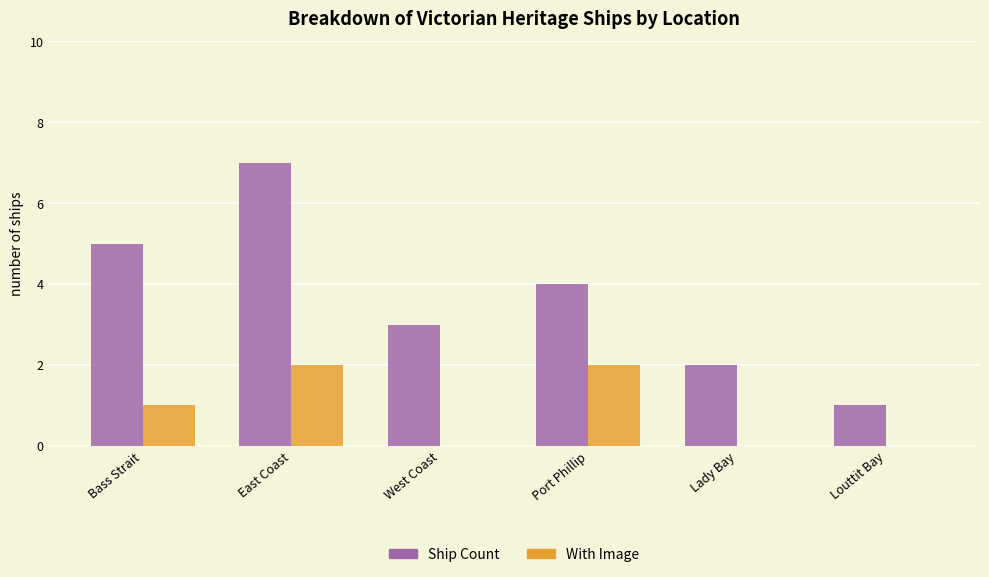

How many groups of bars are there?

6